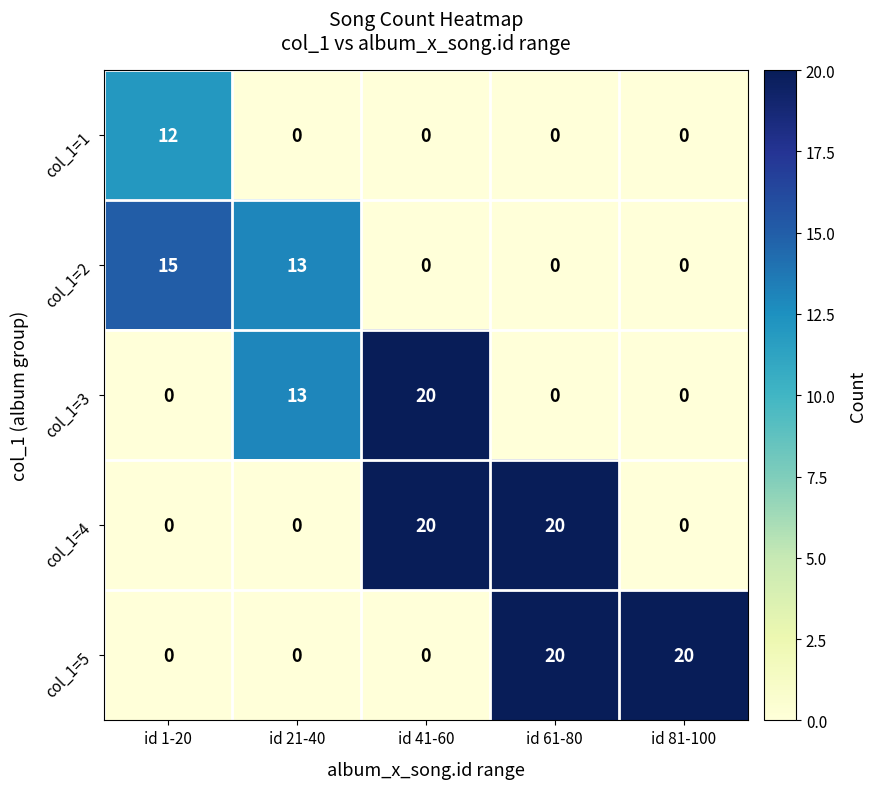

Reading left to right, transcribe all the data shown in this chart.

col_1=1: 12	0	0	0	0
col_1=2: 15	13	0	0	0
col_1=3: 0	13	20	0	0
col_1=4: 0	0	20	20	0
col_1=5: 0	0	0	20	20